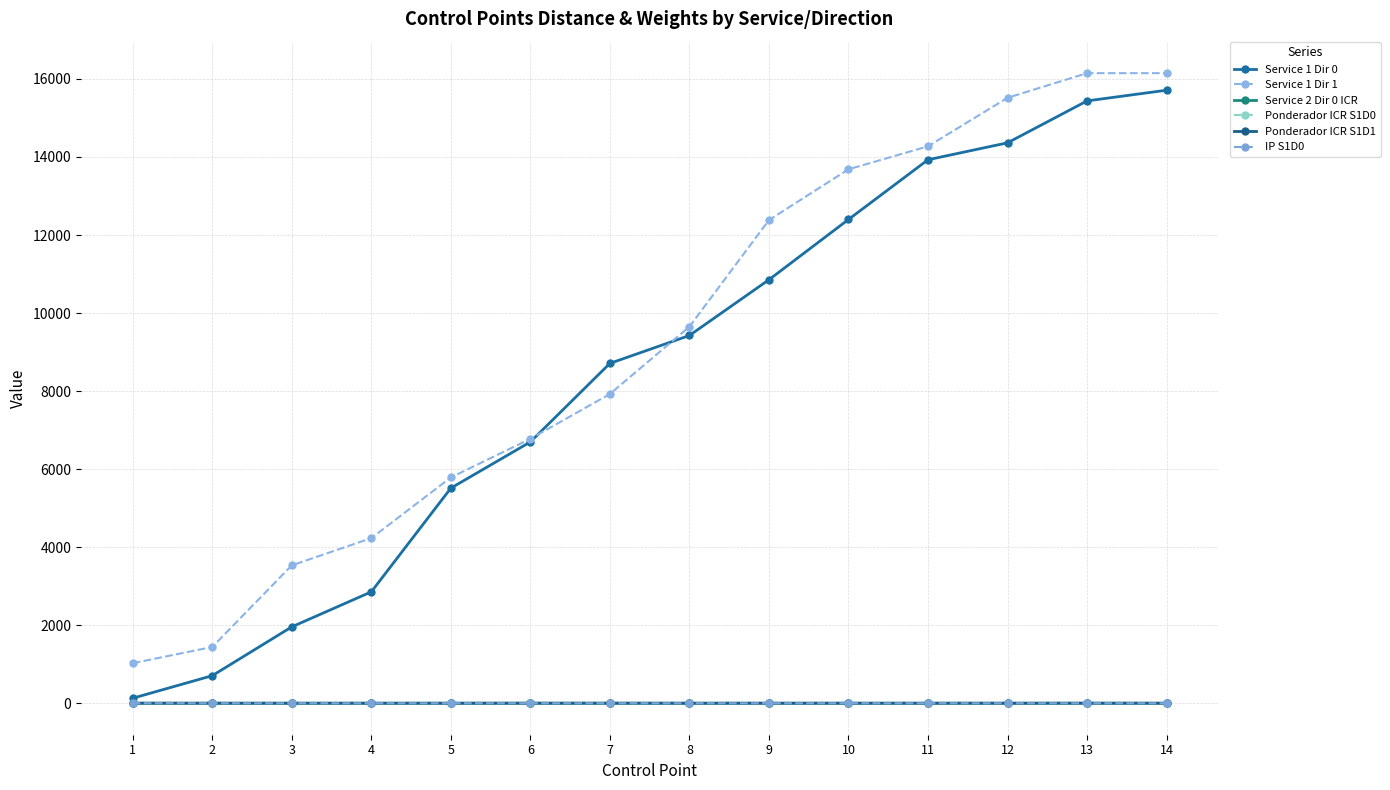

Reading left to right, list all the values displayed in this chart.

Service 1 Dir 0: 128.2	706.0	1956.8	2854.6	5512.5	6696.9	8710.3	9425.2	10854.0	12398.6	13929.3	14363.1	15437.7	15711.6
Service 1 Dir 1: 1025.3	1441.3	3533.1	4231.1	5786.0	6777.1	7925.4	9650.4	12383.1	13684.3	14273.6	15517.4	16148.3	16148.3
Service 2 Dir 0 ICR: 1.0	0.0	0.0	0.0	0.0	1.0	0.0	0.0	0.0	0.0	0.0	0.0	1.0	0.0
Ponderador ICR S1D0: 0.2	0.0	0.0	0.0	0.0	0.7	0.0	0.0	0.0	0.0	0.0	0.0	0.1	0.0
Ponderador ICR S1D1: 0.2	0.0	0.0	0.0	0.0	0.0	0.7	0.0	0.0	0.0	0.0	0.1	0.0	0.0
IP S1D0: 1.0	0.0	0.0	0.0	0.0	0.0	0.0	0.0	0.0	0.0	0.0	0.0	0.0	0.0